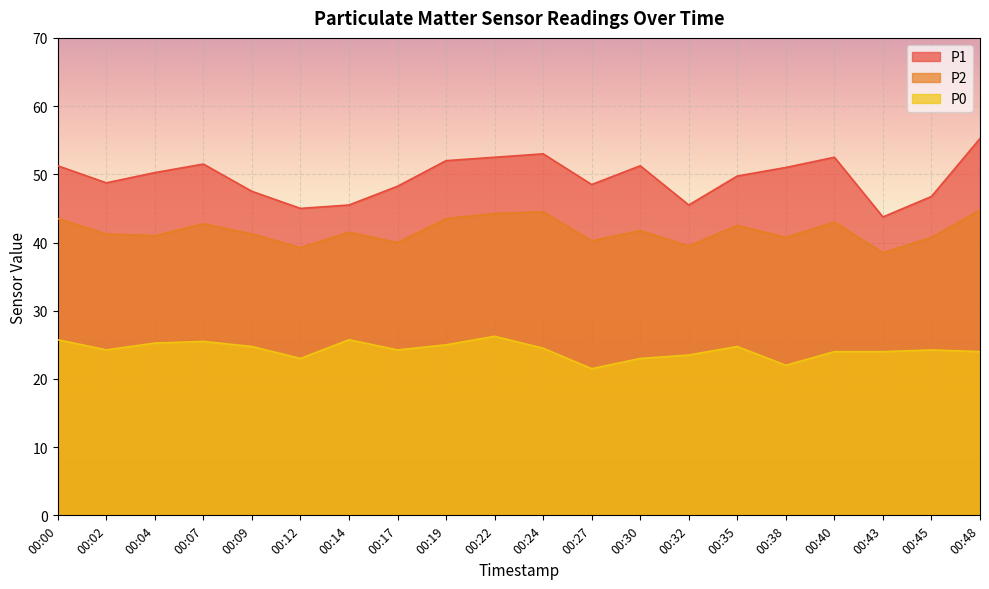

The P1 series shows 46.8 at 00:45. True or false?

True